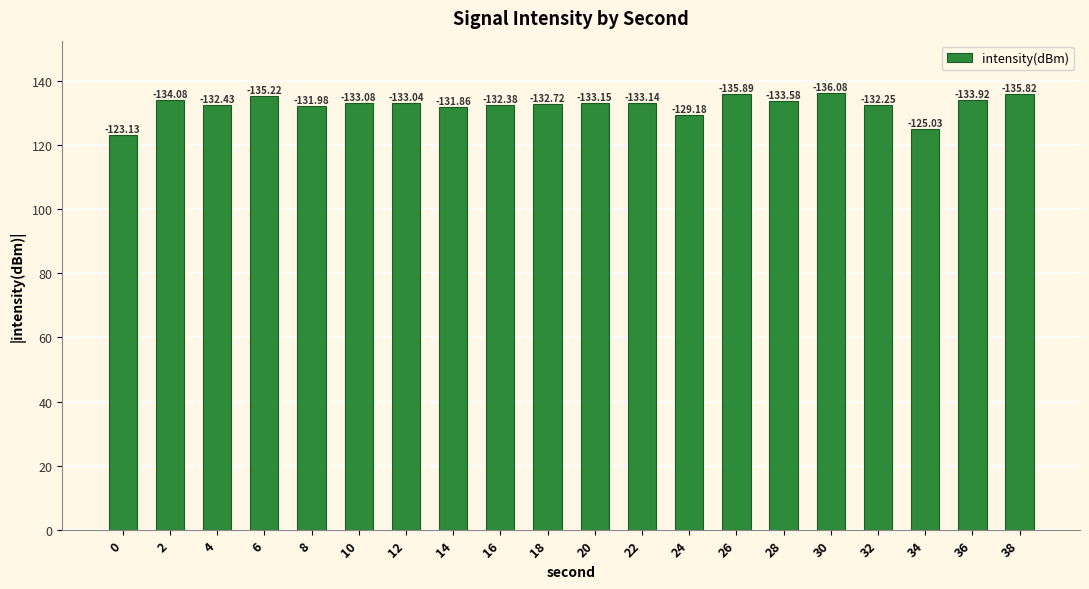

Where does the data first go above 133?

2